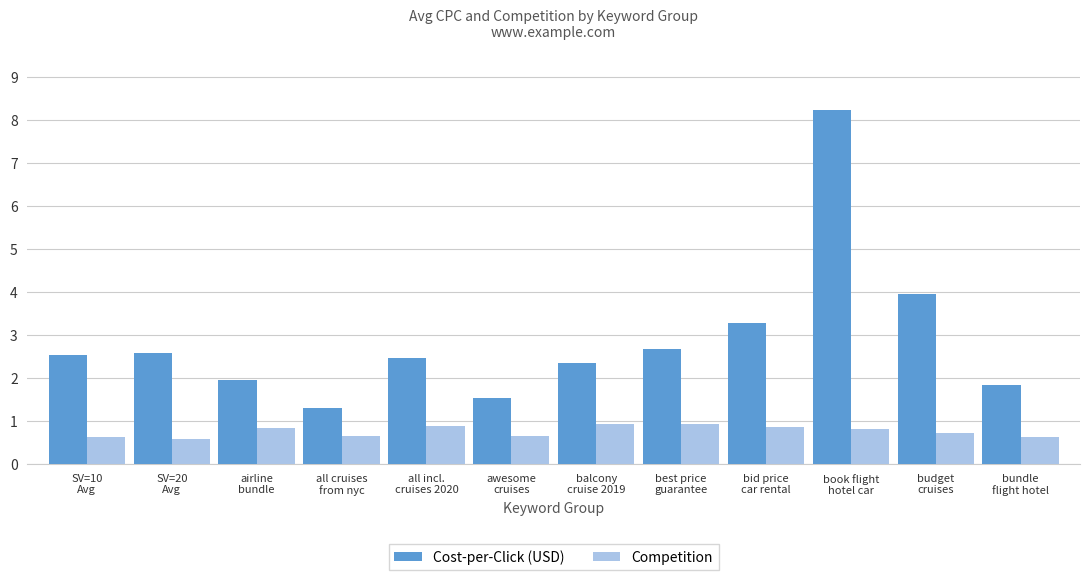

List the series in order of their peak value, highest first.

Cost-per-Click (USD), Competition